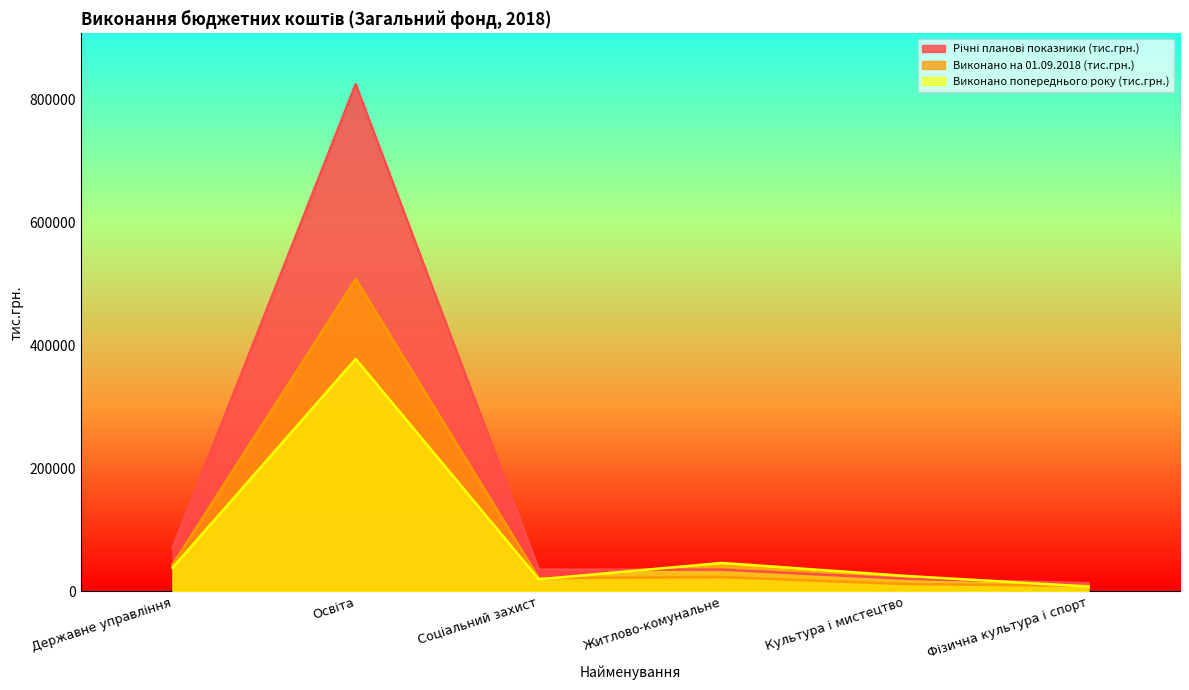

The Виконано попереднього року (тис.грн.) series shows 26308.5 at Соціальний захист. True or false?

False